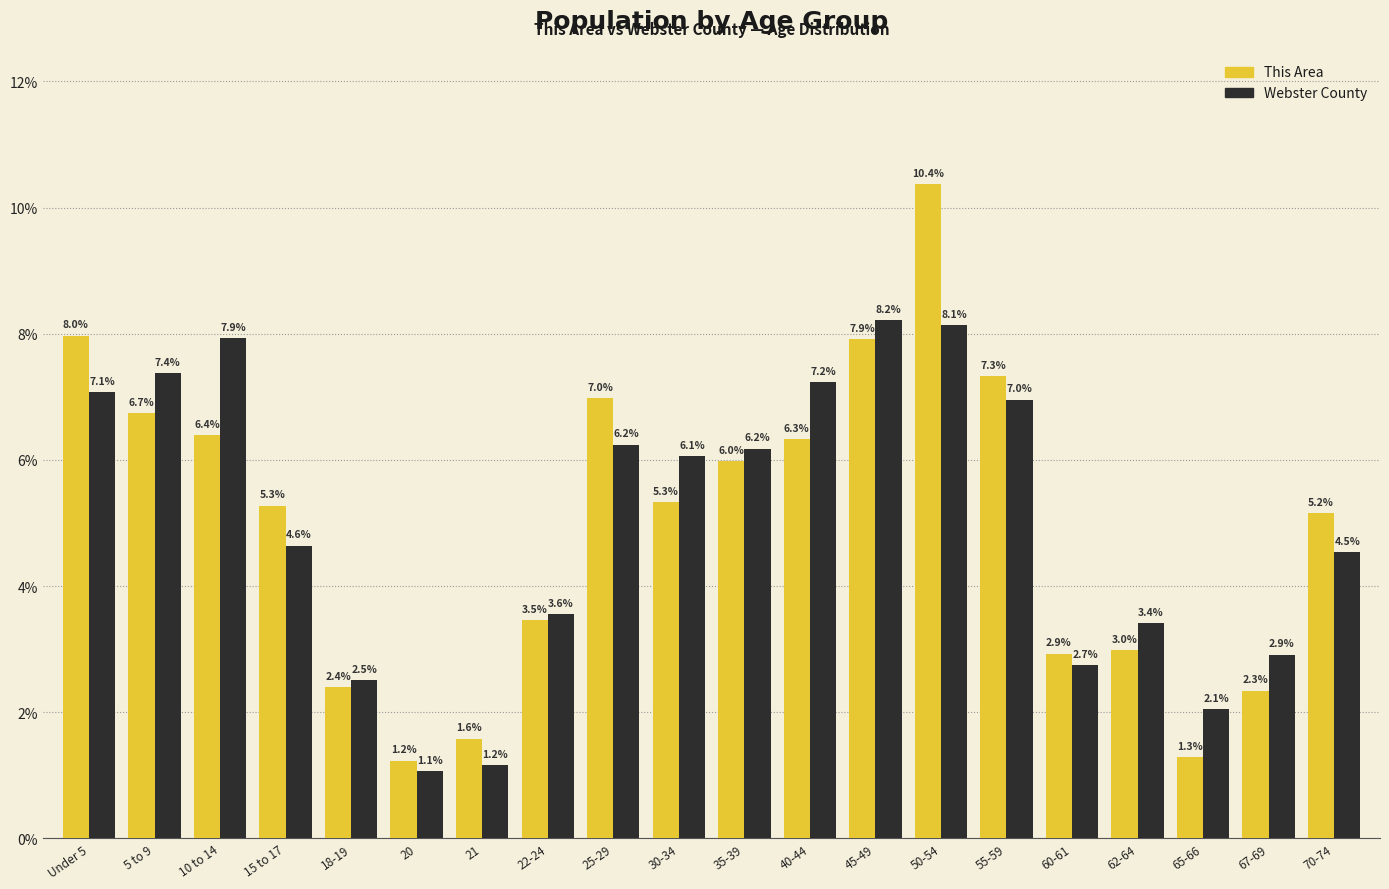

Reading left to right, transcribe all the data shown in this chart.

This Area: 8.0	6.7	6.4	5.3	2.4	1.2	1.6	3.5	7.0	5.3	6.0	6.3	7.9	10.4	7.3	2.9	3.0	1.3	2.3	5.2
Webster County: 7.1	7.4	7.9	4.6	2.5	1.1	1.2	3.6	6.2	6.1	6.2	7.2	8.2	8.1	7.0	2.7	3.4	2.1	2.9	4.5